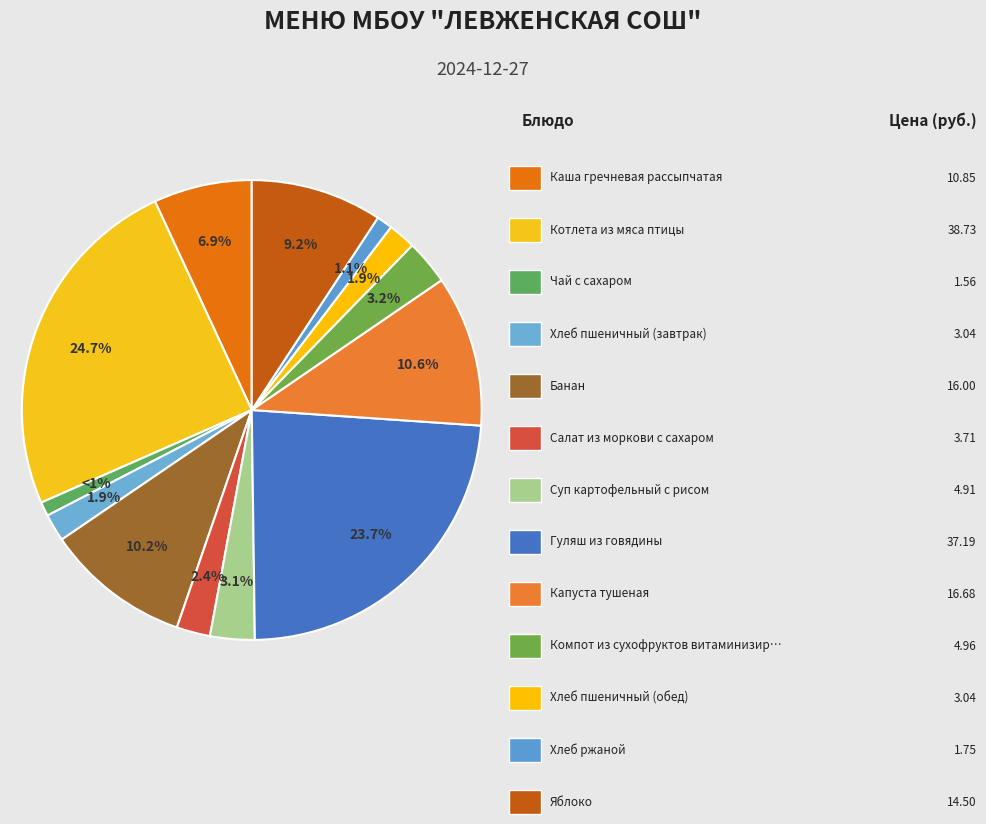

What is the largest slice in the pie chart?

Котлета из мяса птицы